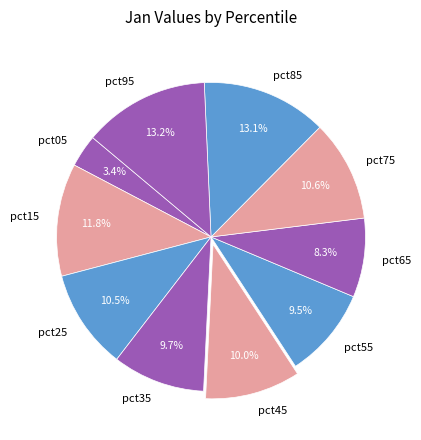

Which category has the smallest portion of the pie?

pct05